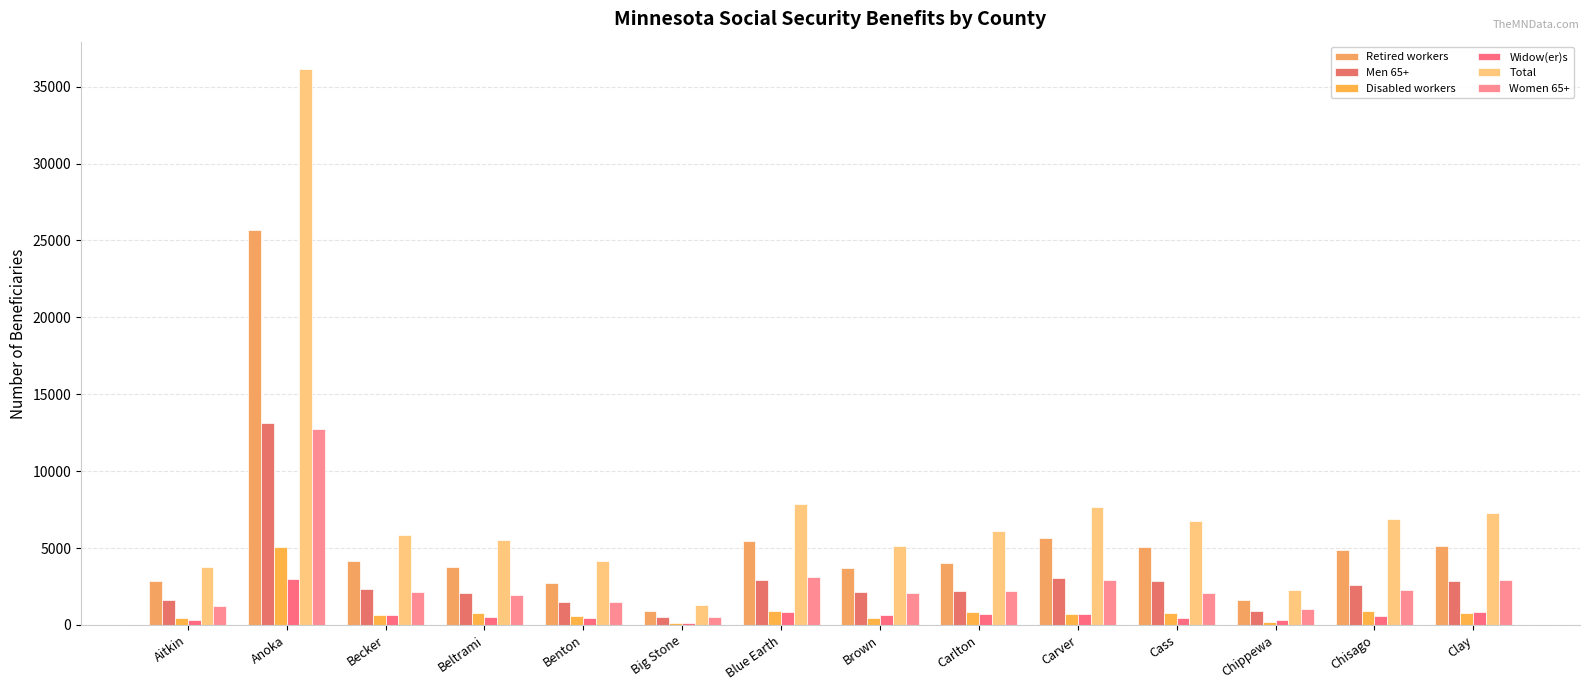

What position from the right is Chippewa?

3